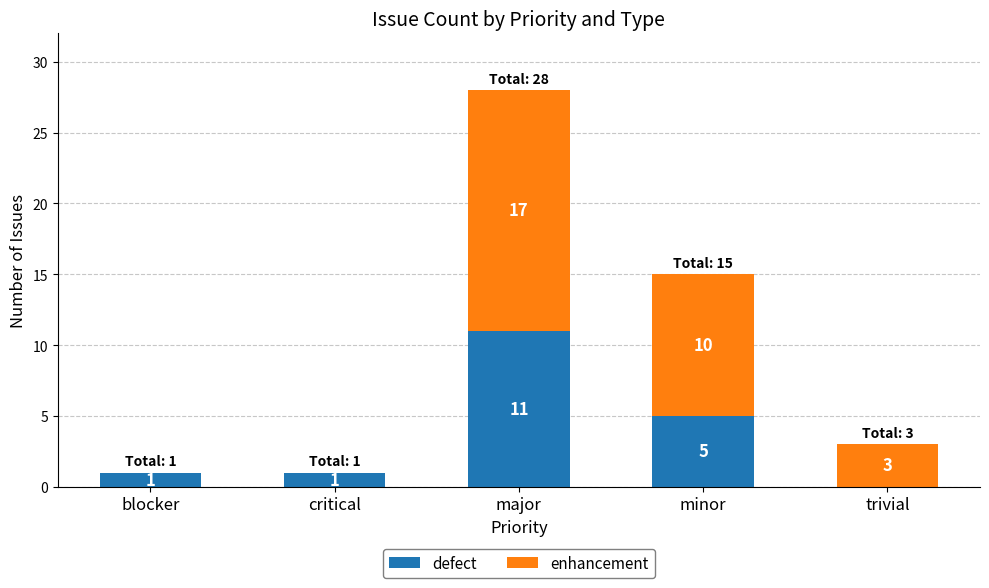

What is the sum of all defect values?

18